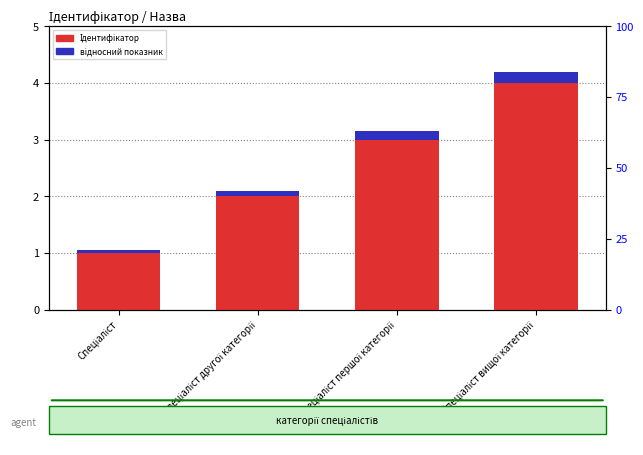

What is the value of the відносний показник bar at the 3rd from the left?

0.1